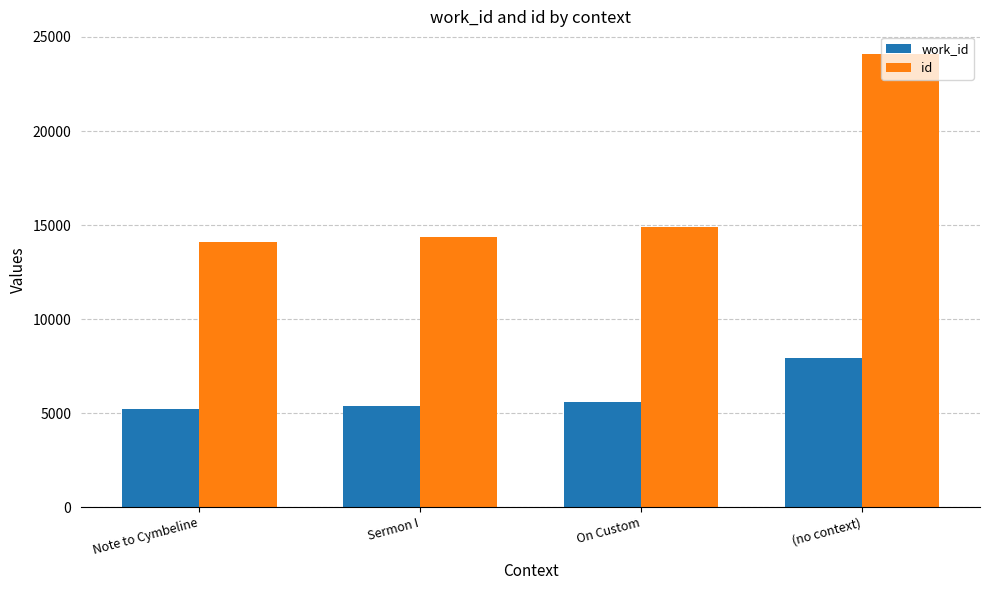

What is the approximate value of id at (no context)?

24095